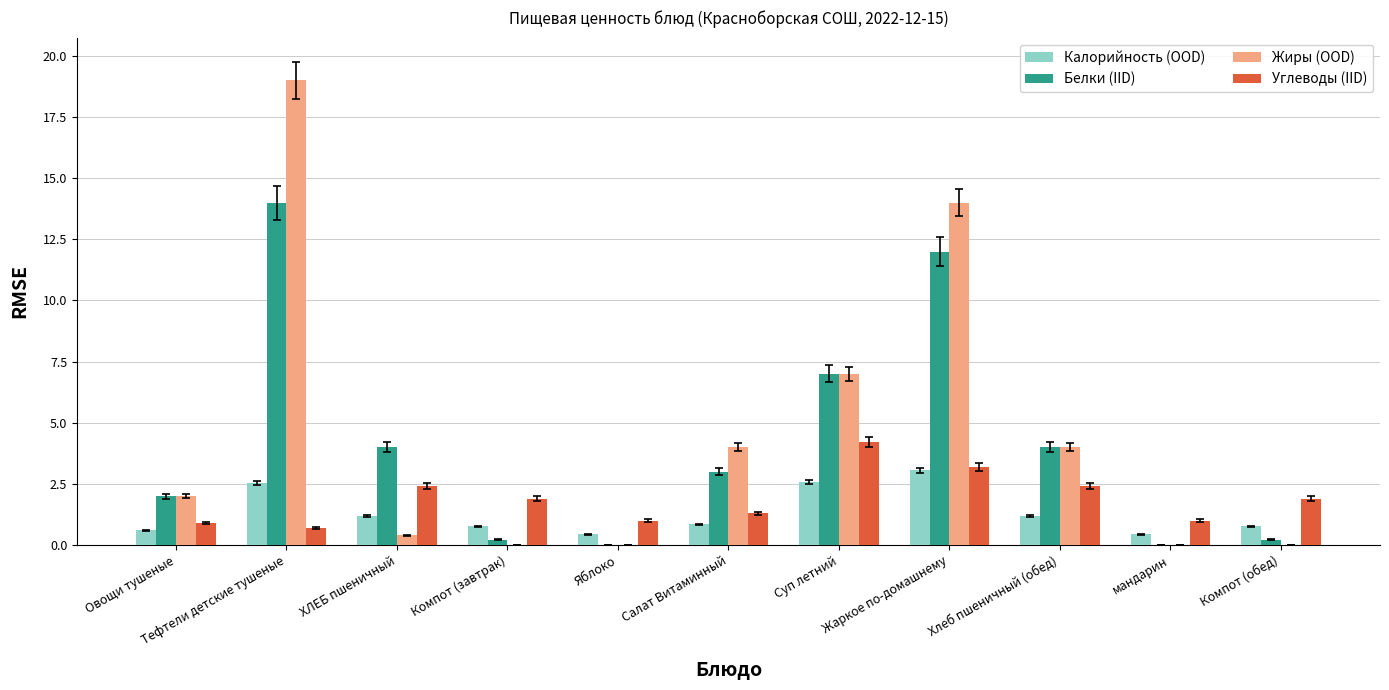

What is the total value across all series at мандарин?

1.4